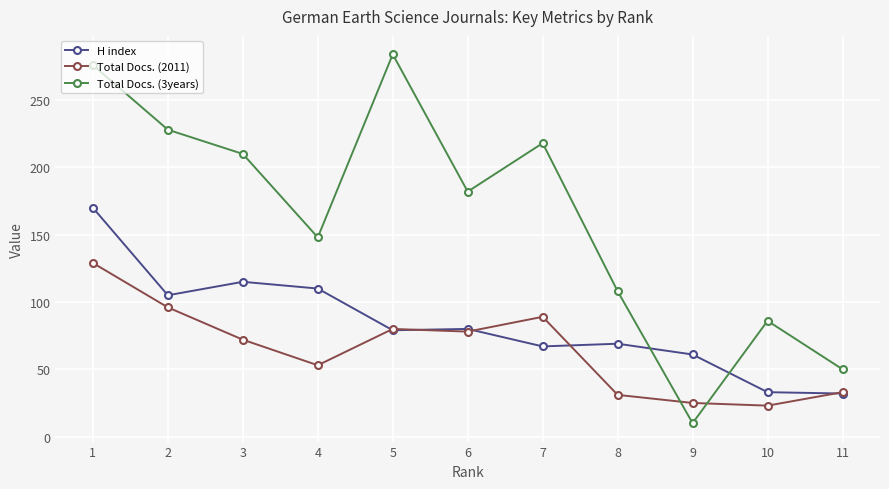

What is the spread (max minus min) of values at 7?

151